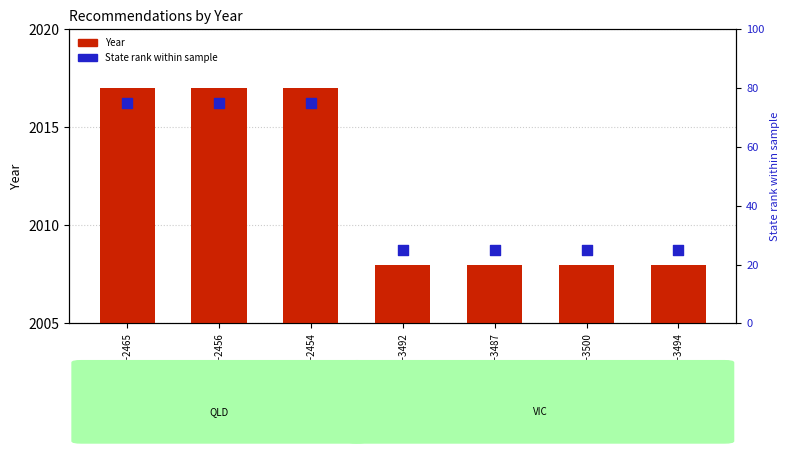

Which series reaches the minimum Y coordinate?

State rank